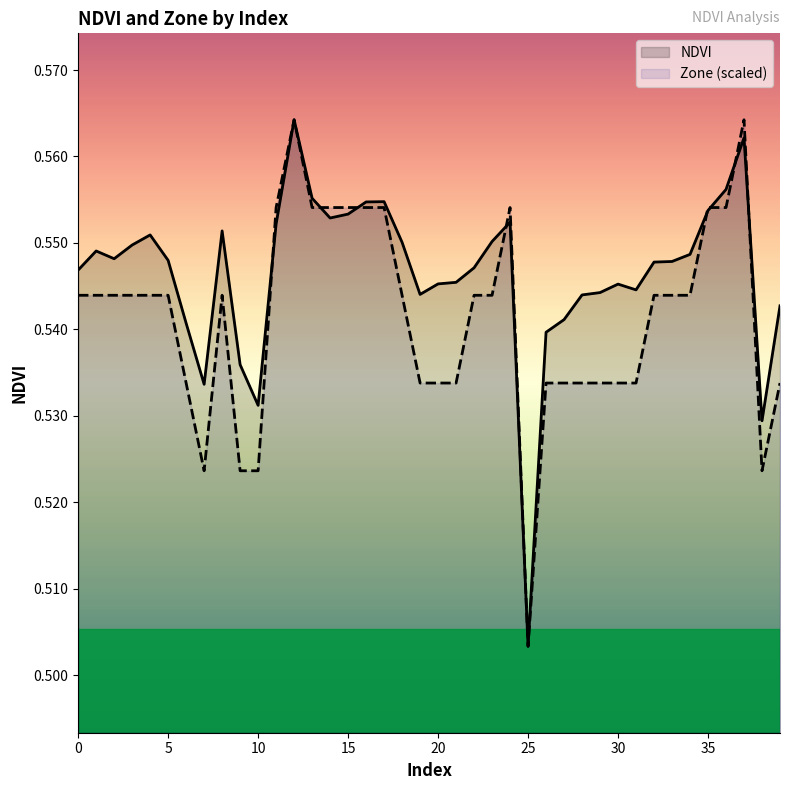

Where is Zone (scaled) nearest to the value 0?

25